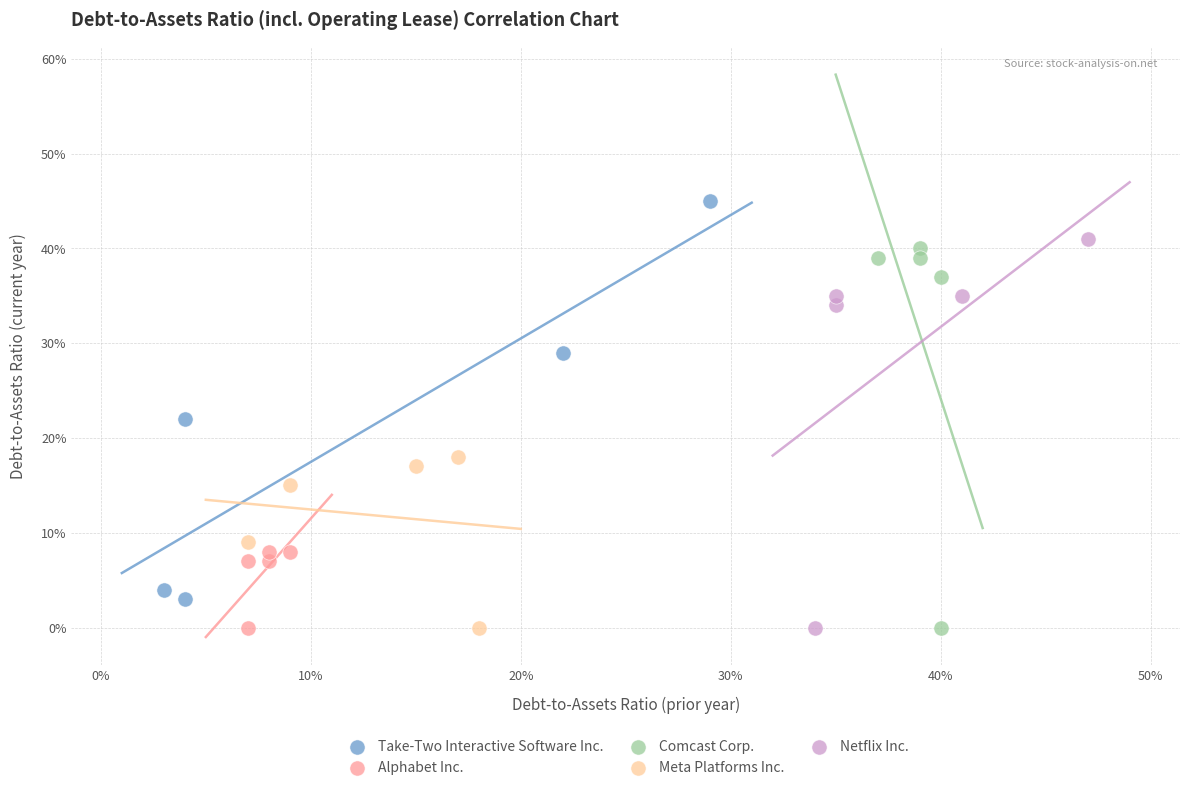

Which series contains the highest Y value?

Take-Two Interactive Software Inc.